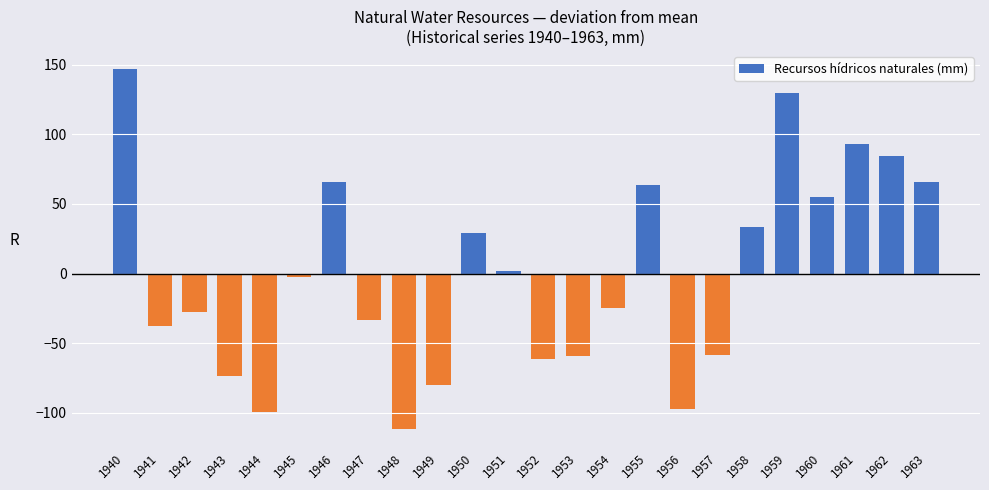

At which label does the data first exceed -2?

1940